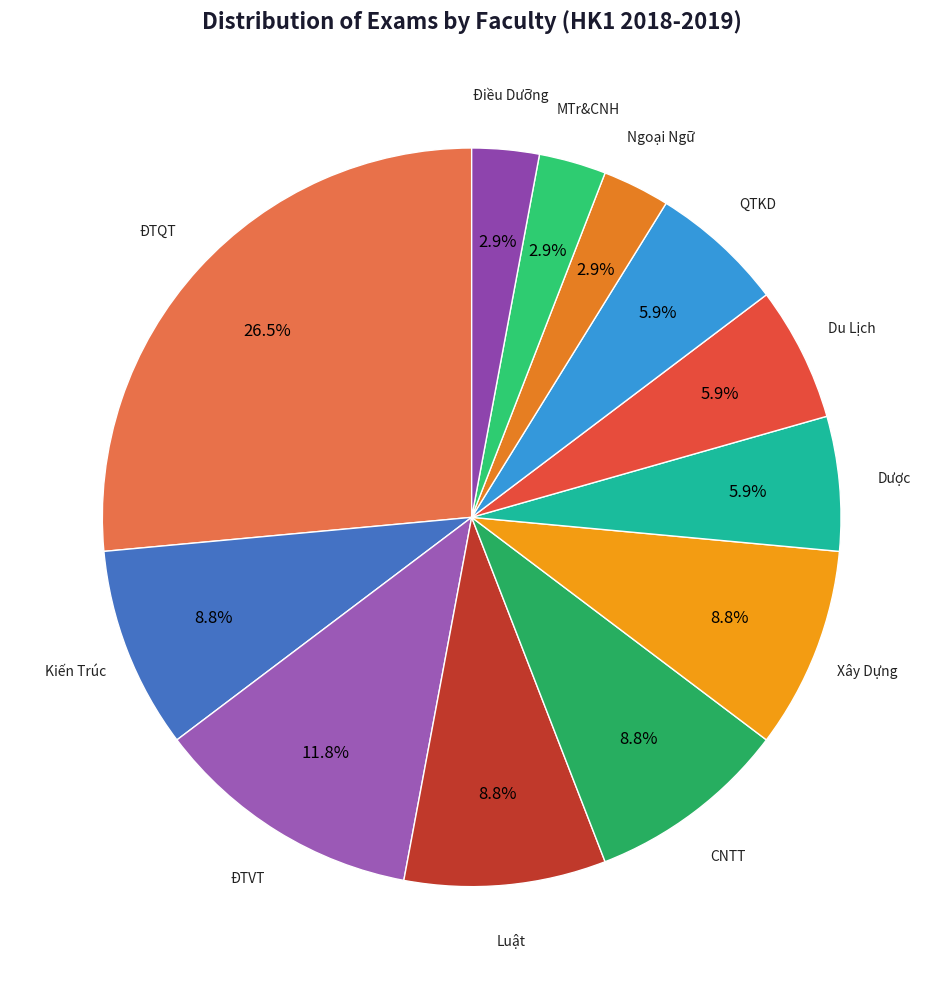

How many slices are in this pie chart?

12